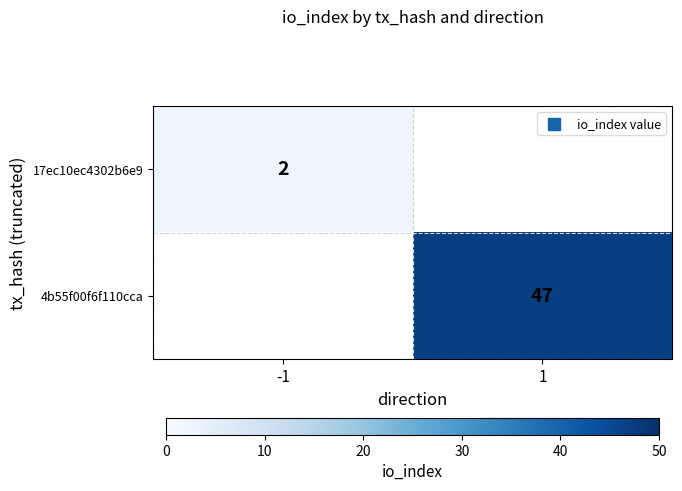

The 4b55f00f6f110cca series shows 81 at 1. True or false?

False